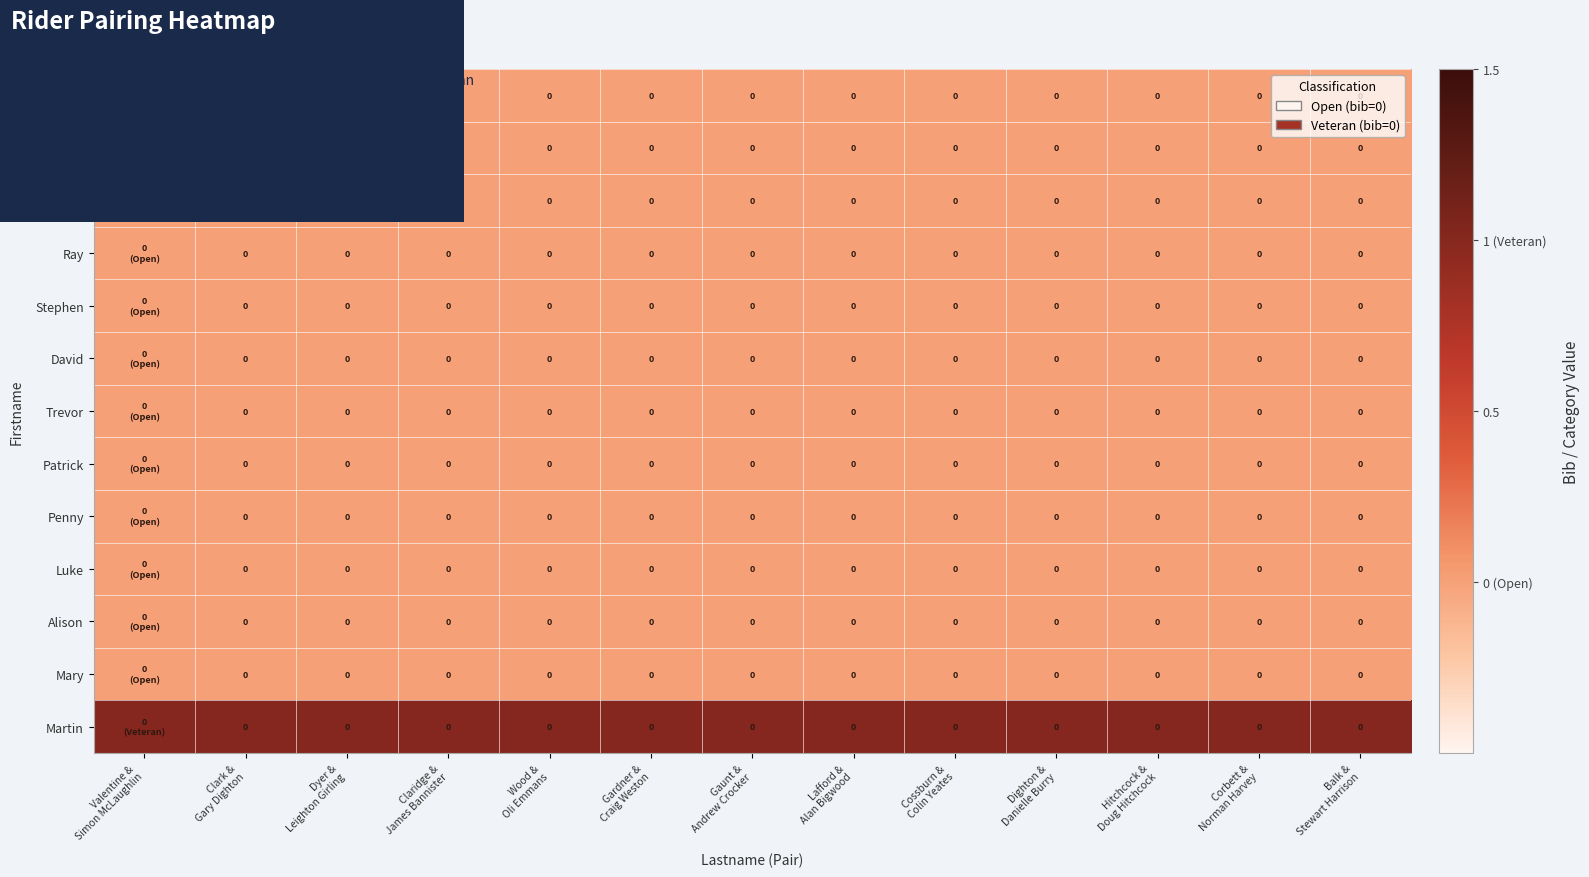

How many data points does each series have?

13